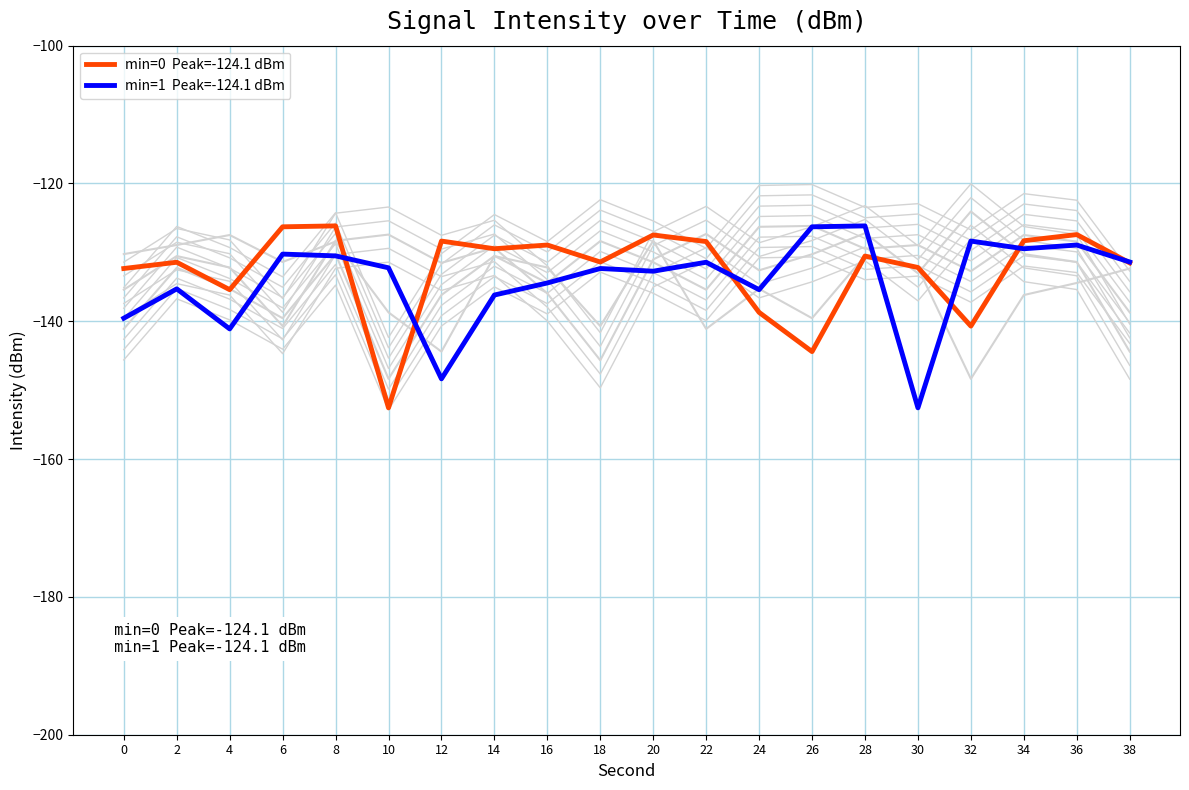

In minute_3_bg3, how many points are higher than both neighbors (excluding endpoints)?

6